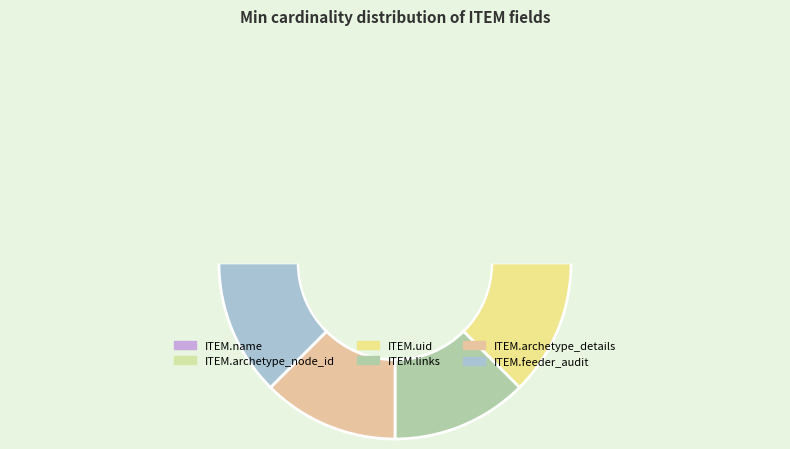

Is there any slice that represents more than half of the pie?

No